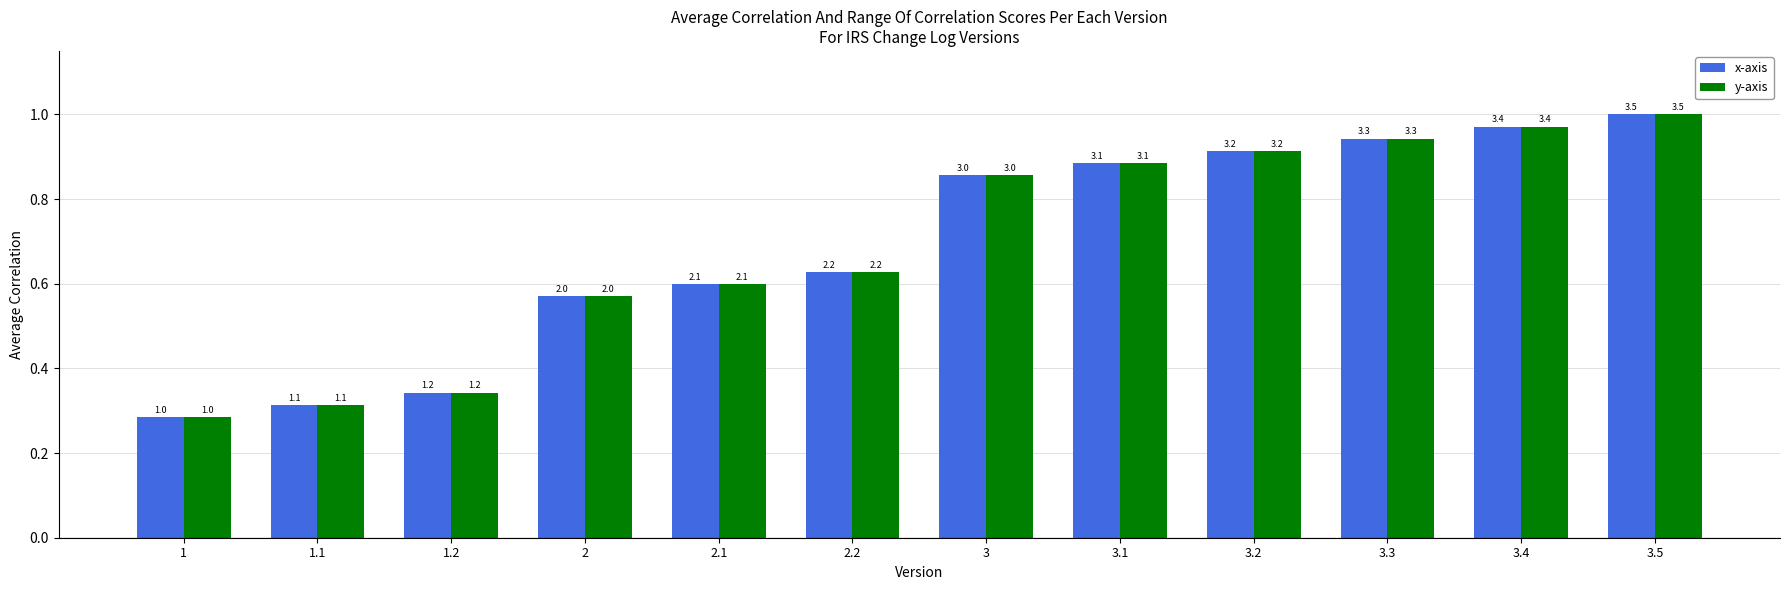

The x-axis series shows 1.0 at 3.5. True or false?

True